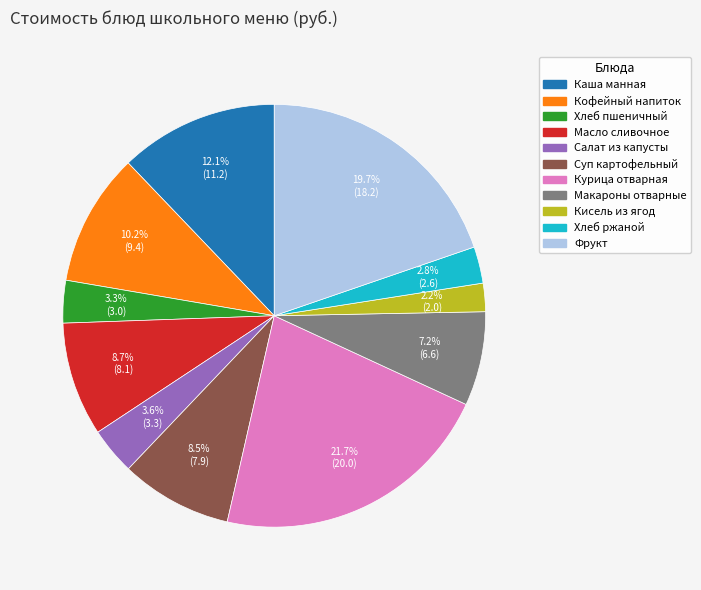

To the nearest percent, what is the difference between the largest and smallest slice percentages?

20%